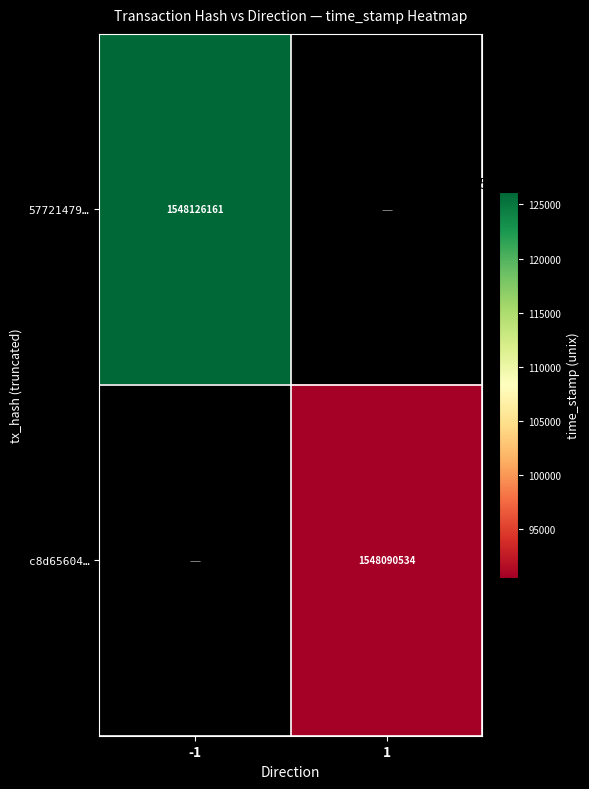

Is the value of c8d65604… at 1 greater than the value of 57721479… at -1?

No